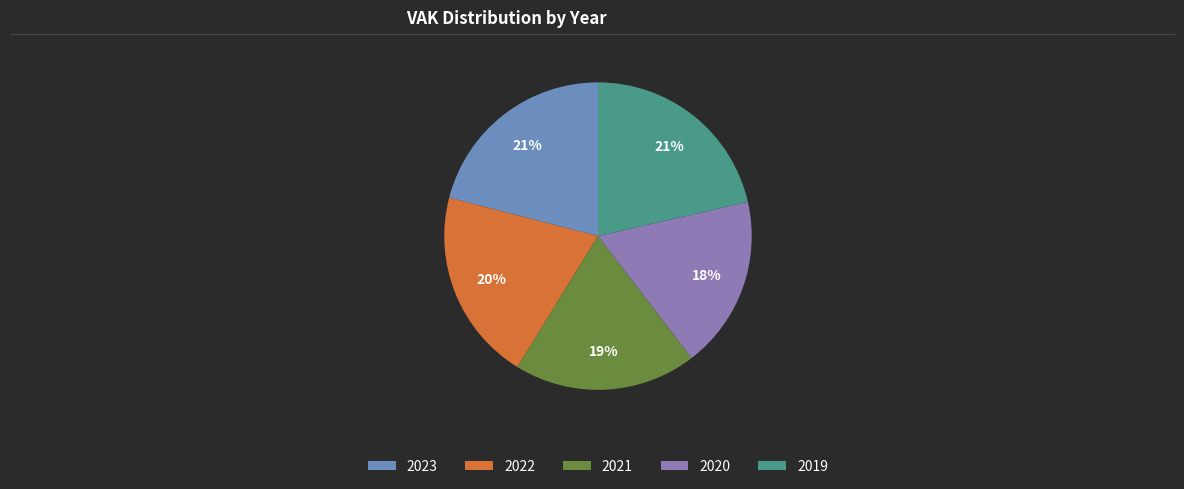

Count the number of slices in the pie.

5